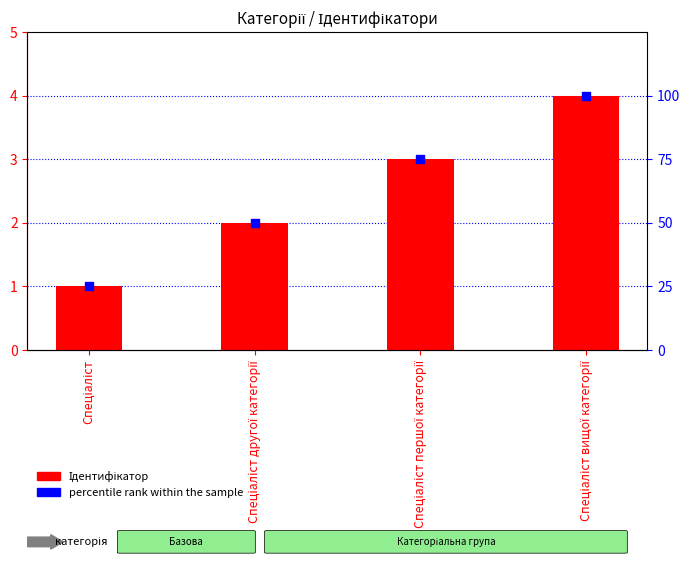

Which series has the largest total across all categories?

percentile rank within the sample